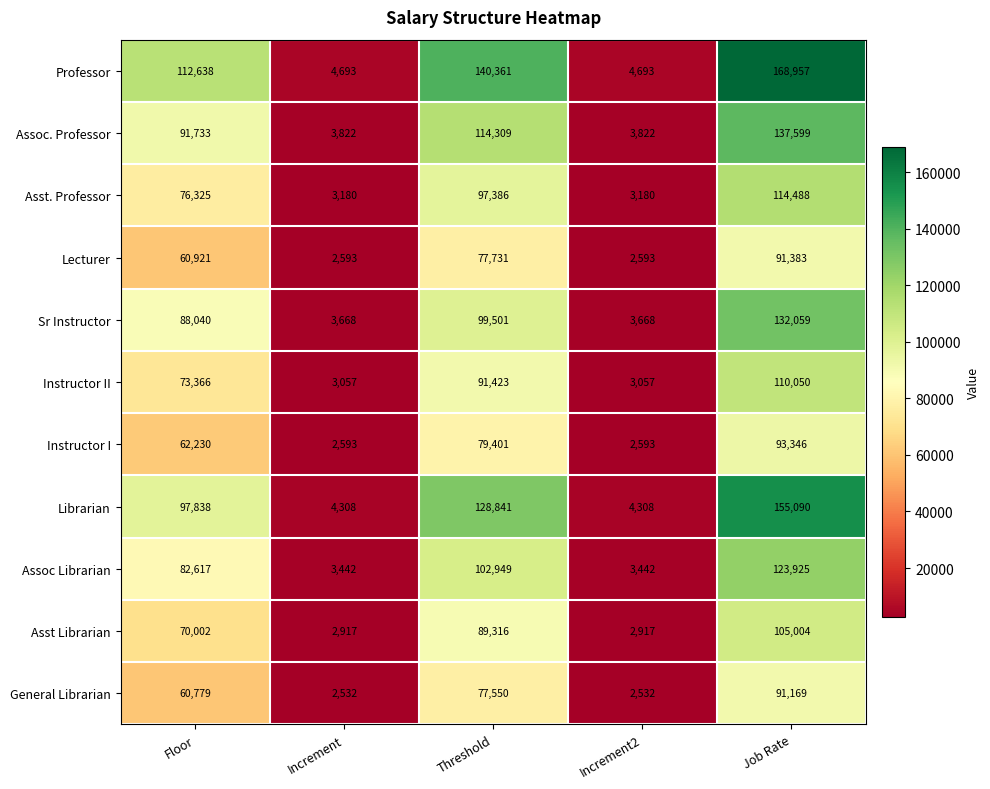

Count the Lecturer values in the range 2593 to 77731.

4